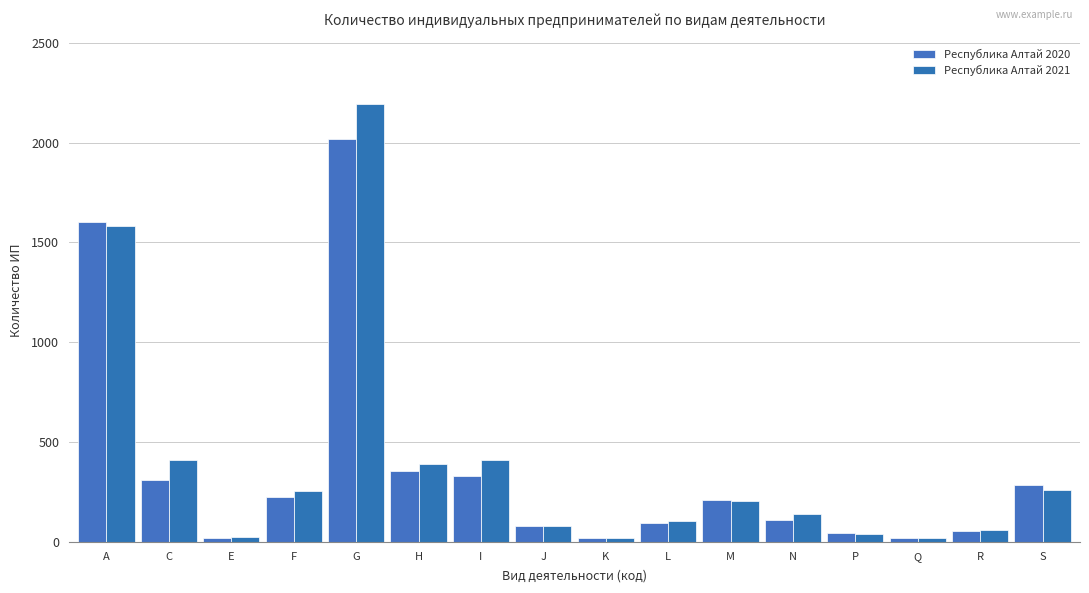

What is the label of the 4th bar from the left?

F